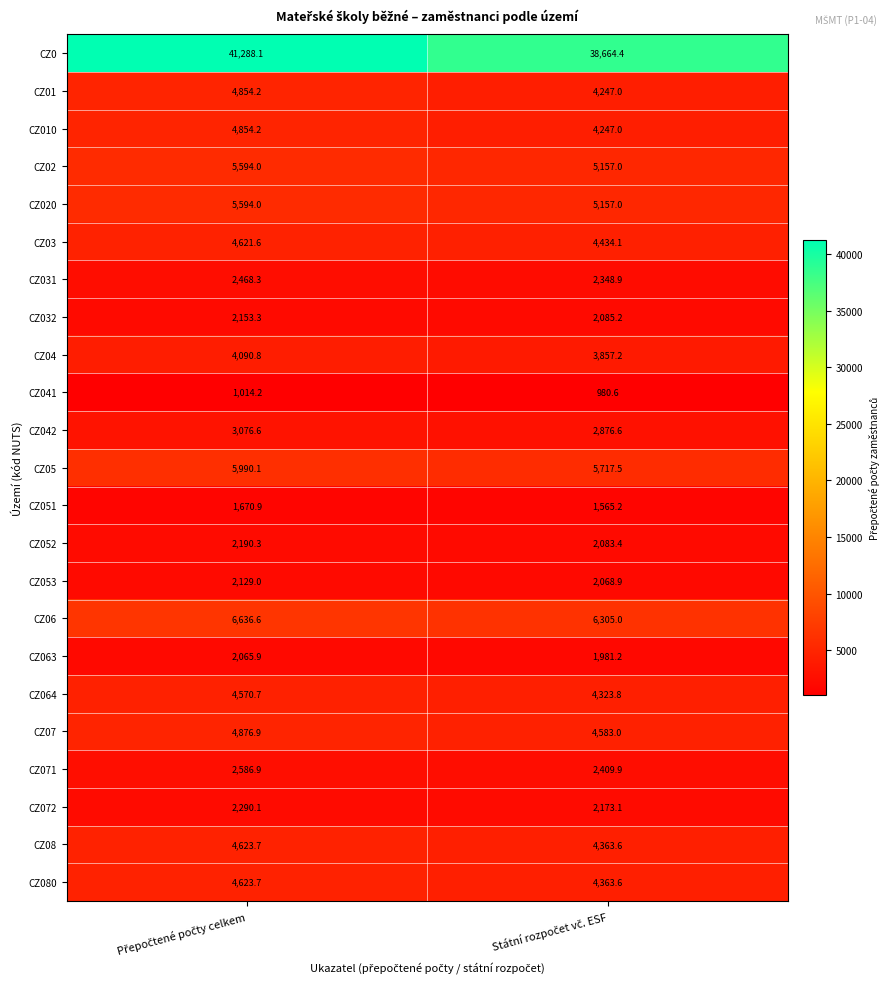

Which series has the largest total across all categories?

CZ0